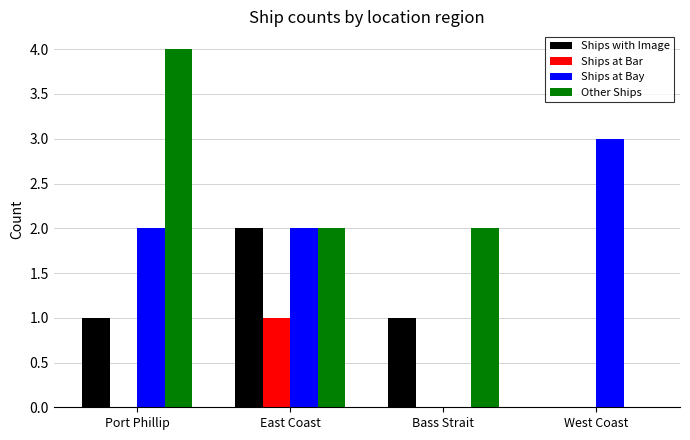

Are the bars grouped side by side (vs. stacked)?

Yes